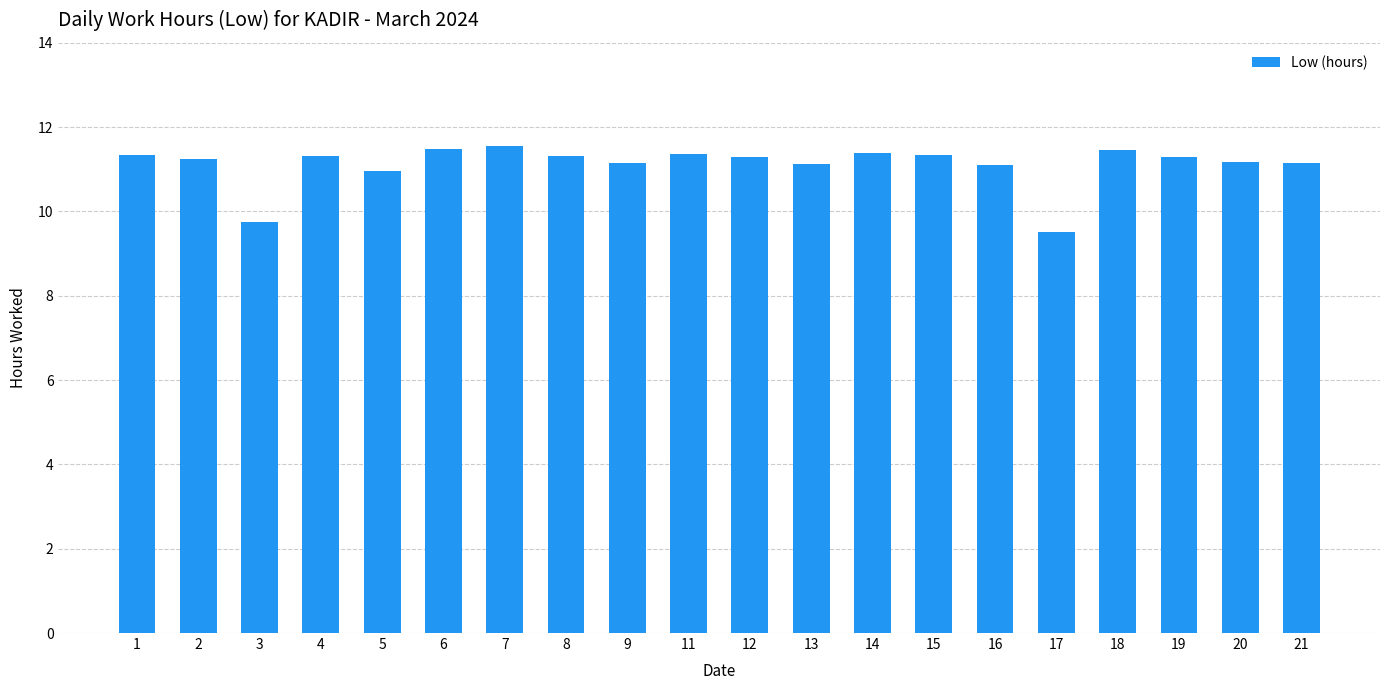

What is the value of the 12th bar from the left?

11.1